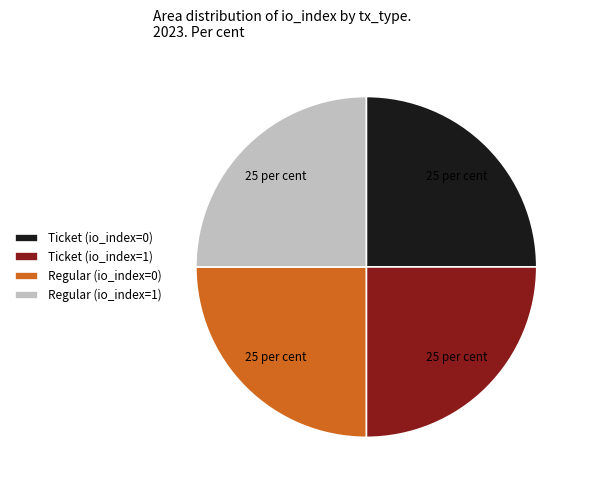

Is it true that Ticket (io_index=0) is 18% of the pie?

False